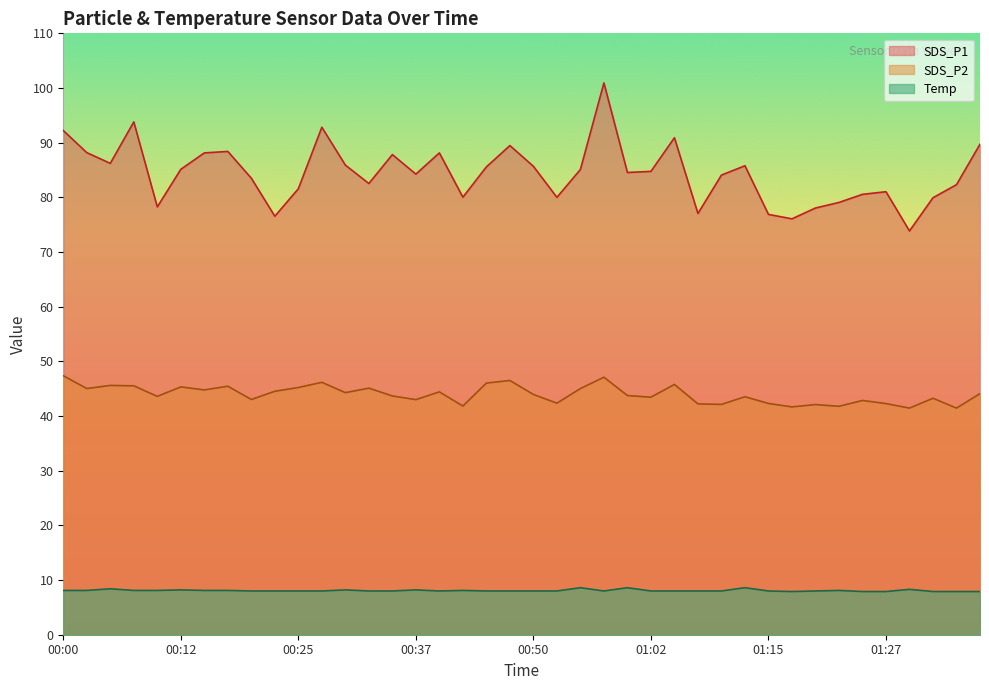

What is the label of the 15th point from the right?

01:02